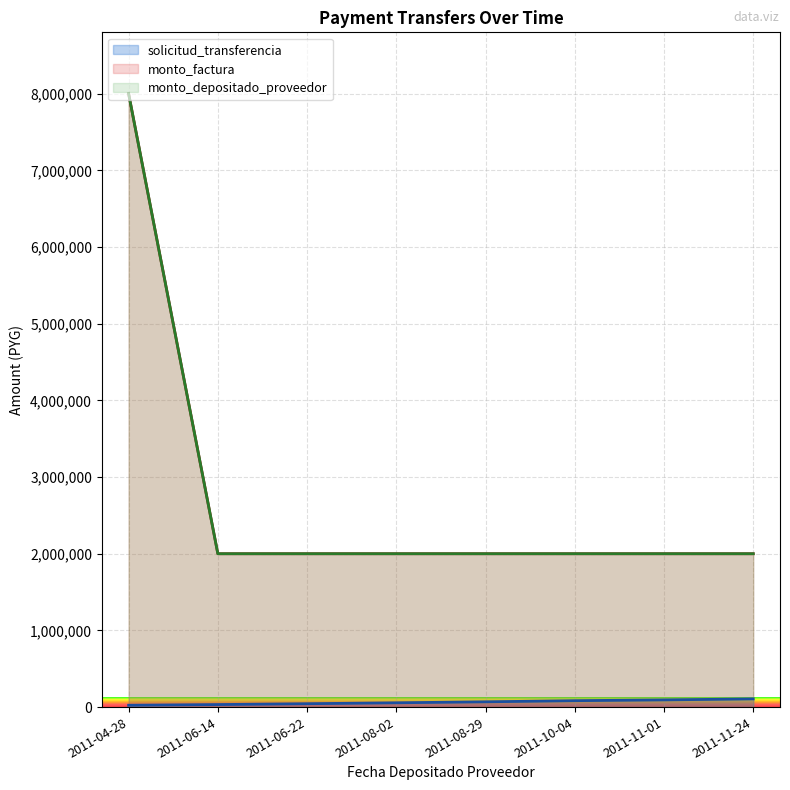

What are all the series names shown in the legend?

solicitud_transferencia, monto_factura, monto_depositado_proveedor